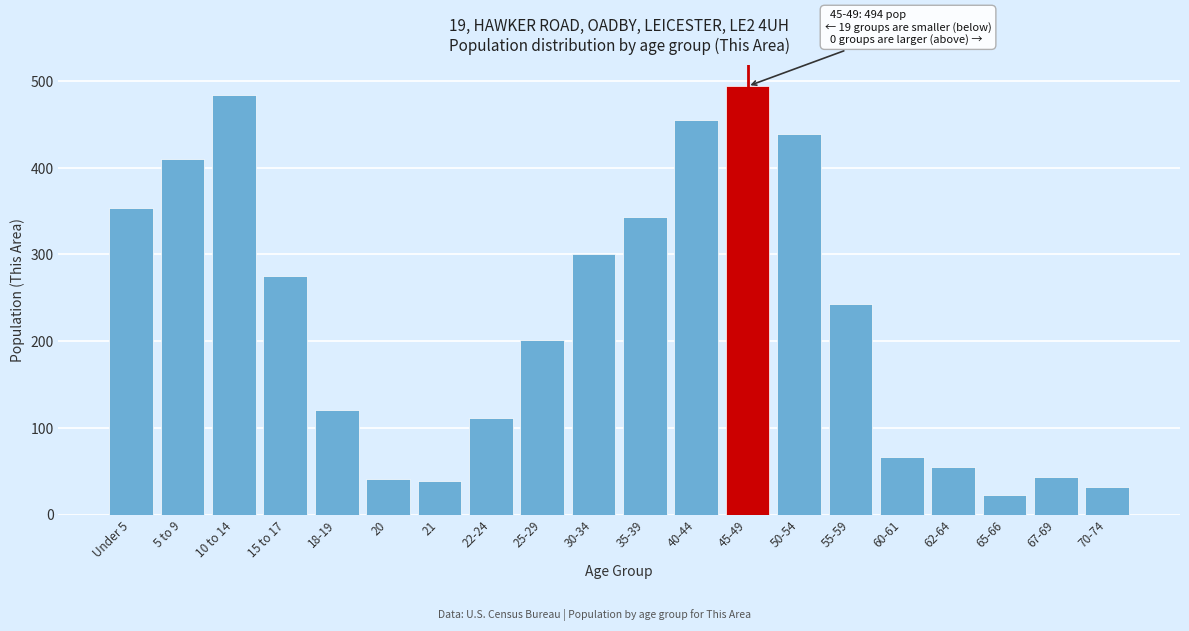

What is the label of the 12th bar from the right?

25-29